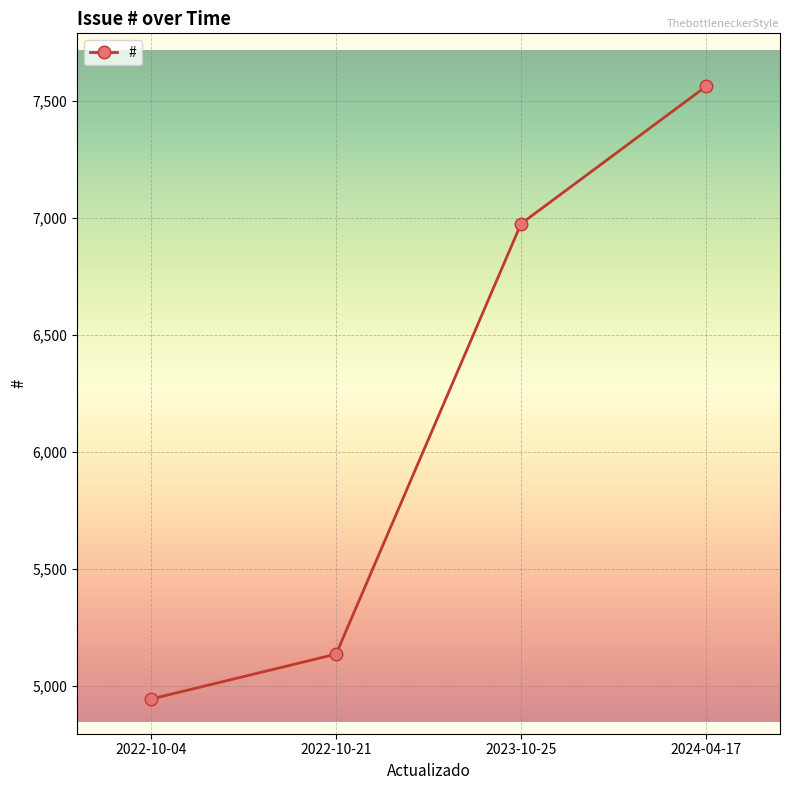

List the labels in order of value, largest first.

2024-04-17, 2023-10-25, 2022-10-21, 2022-10-04